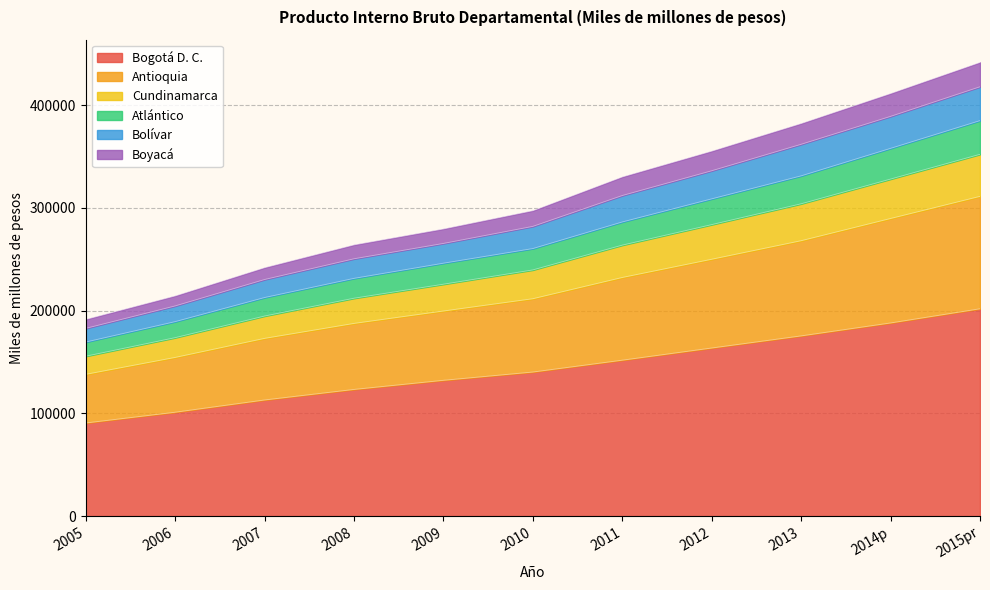

How many data points does each series have?

11